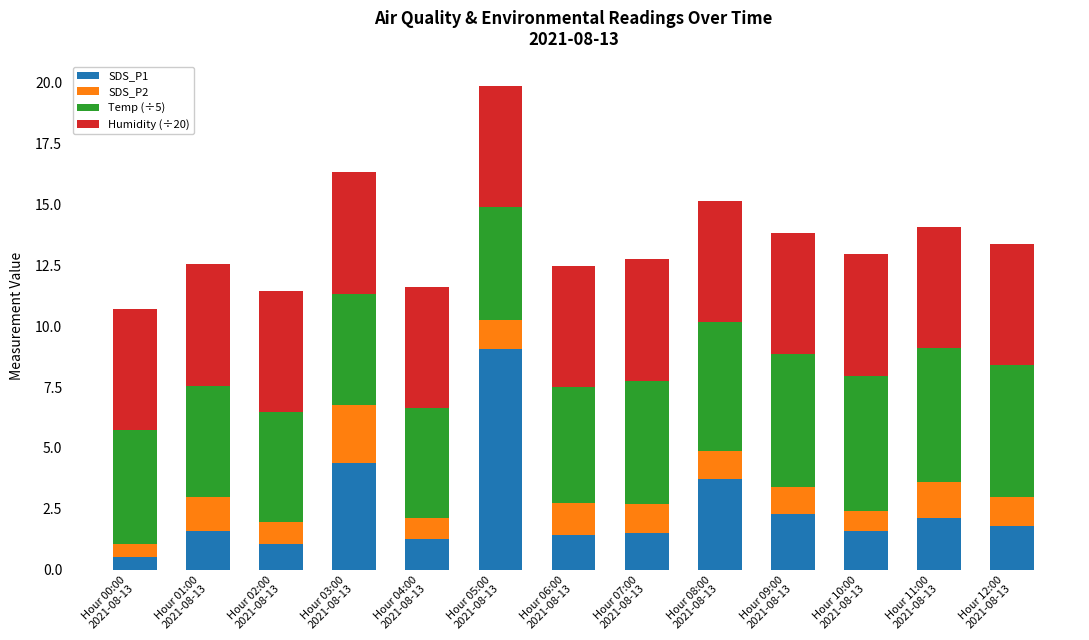

What is the maximum value for SDS_P1?

9.1